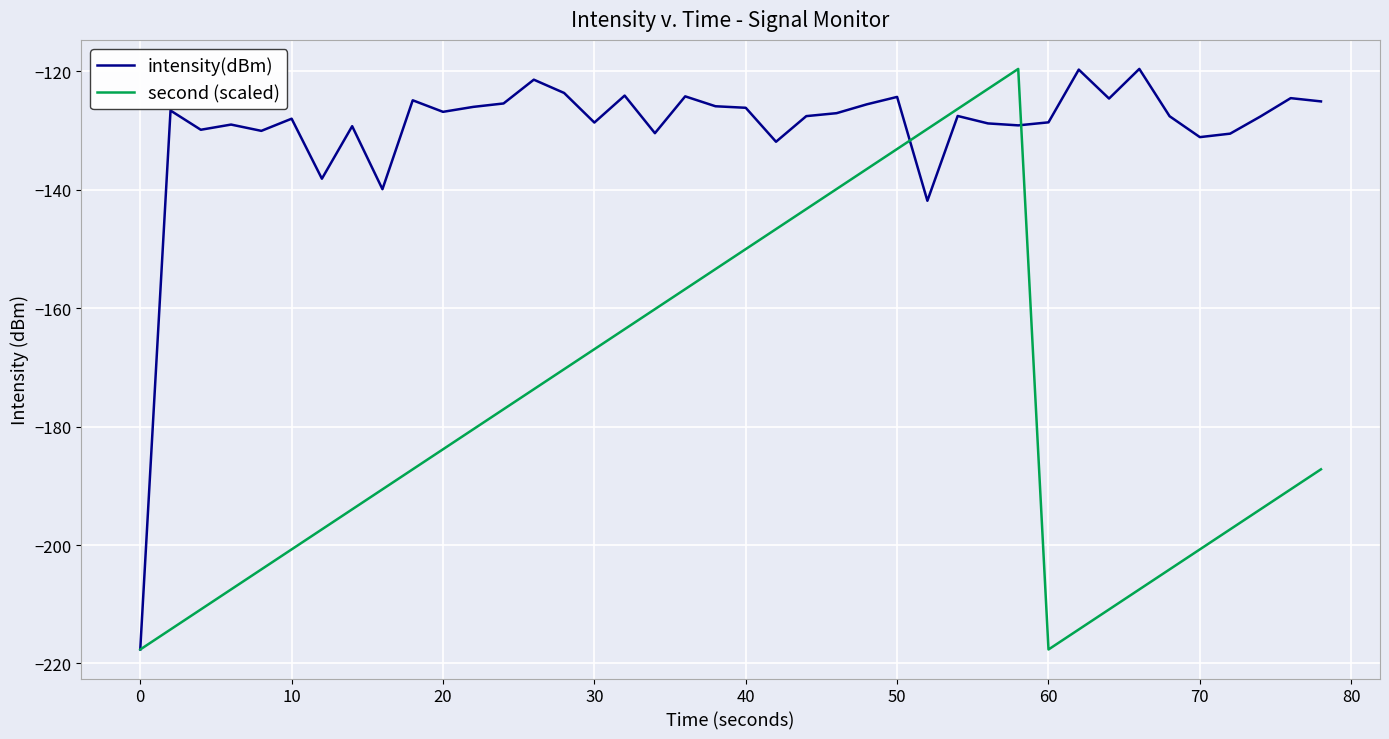

True or false: intensity(dBm) has more than 1 points higher than both neighbors.

True